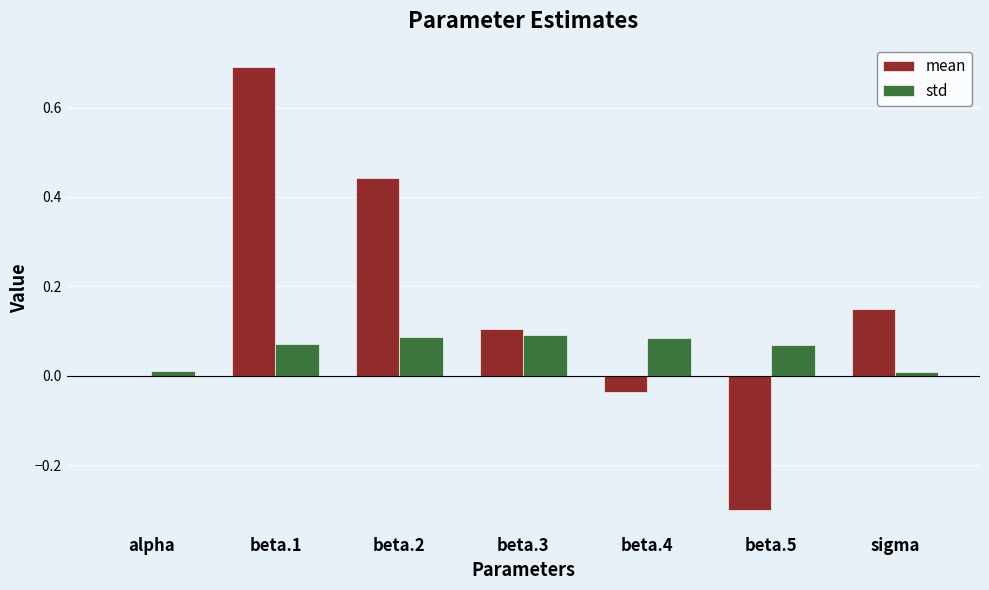

Between beta.3 and beta.4, which series saw the biggest shift?

mean